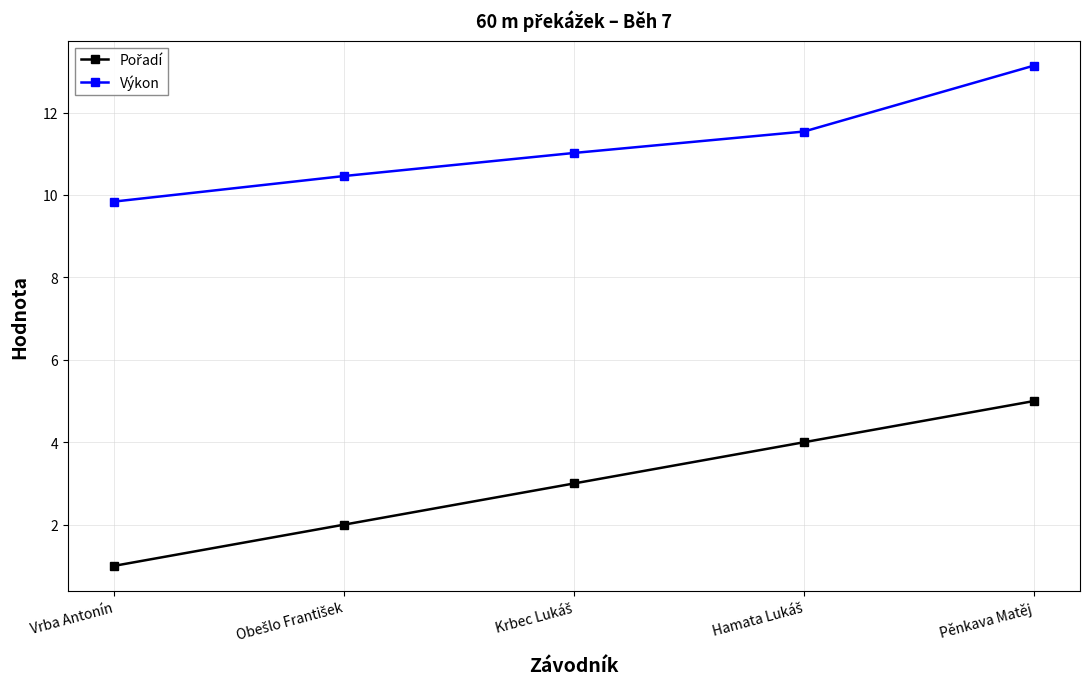

What is the difference between the highest and lowest values at Vrba Antonín?

8.8